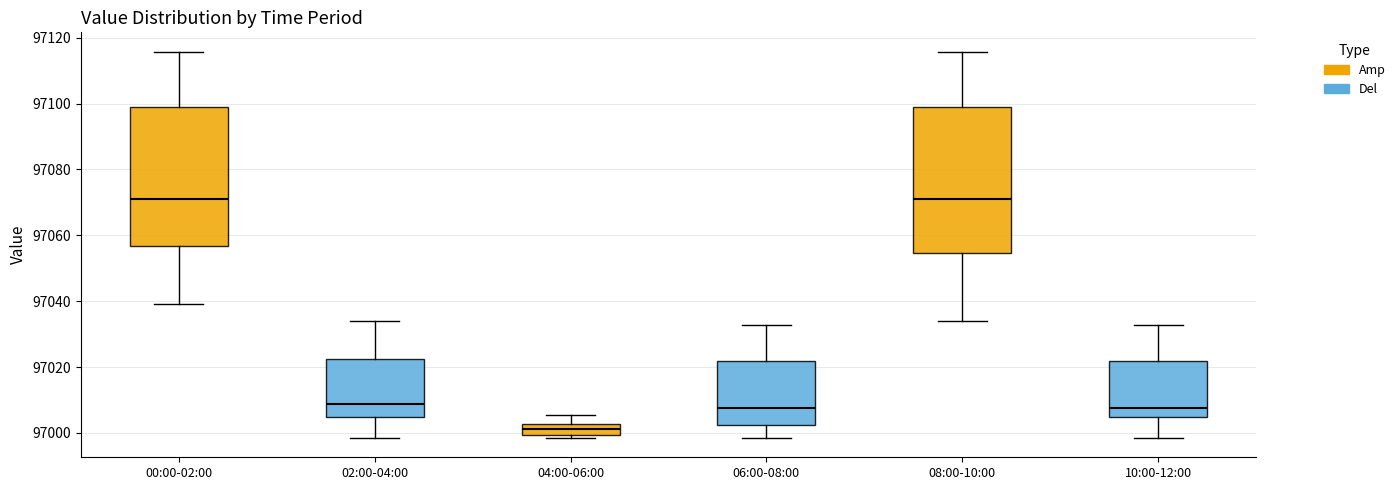

Which box is the tallest, from its lower edge to its upper edge?

08:00-10:00